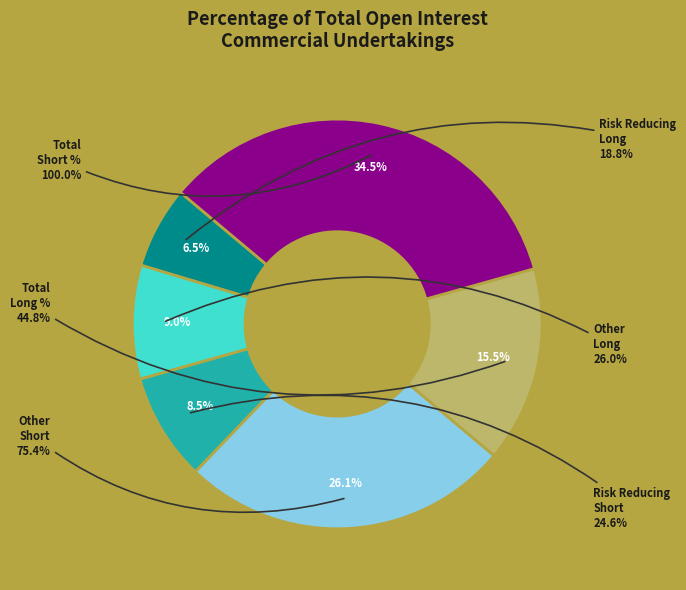

Rank the categories by value from highest to lowest.

Total Short %, Other Short, Total Long %, Other Long, Risk Reducing Short, Risk Reducing Long